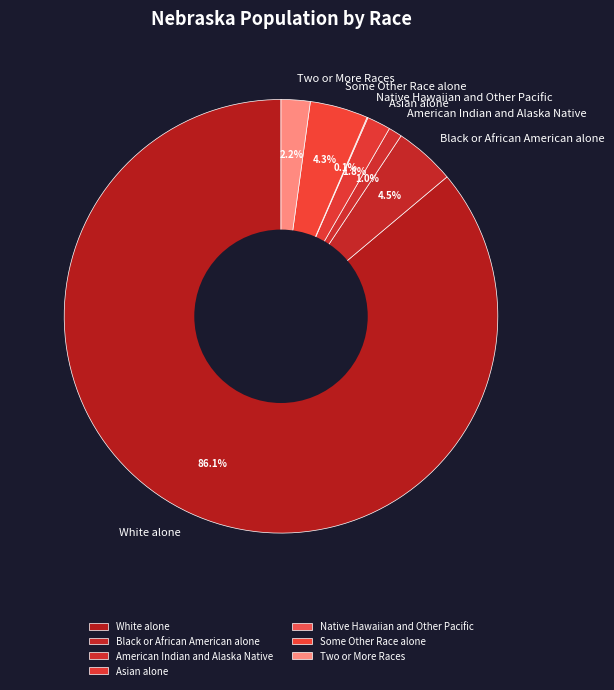

Which category has the biggest portion of the pie?

White alone